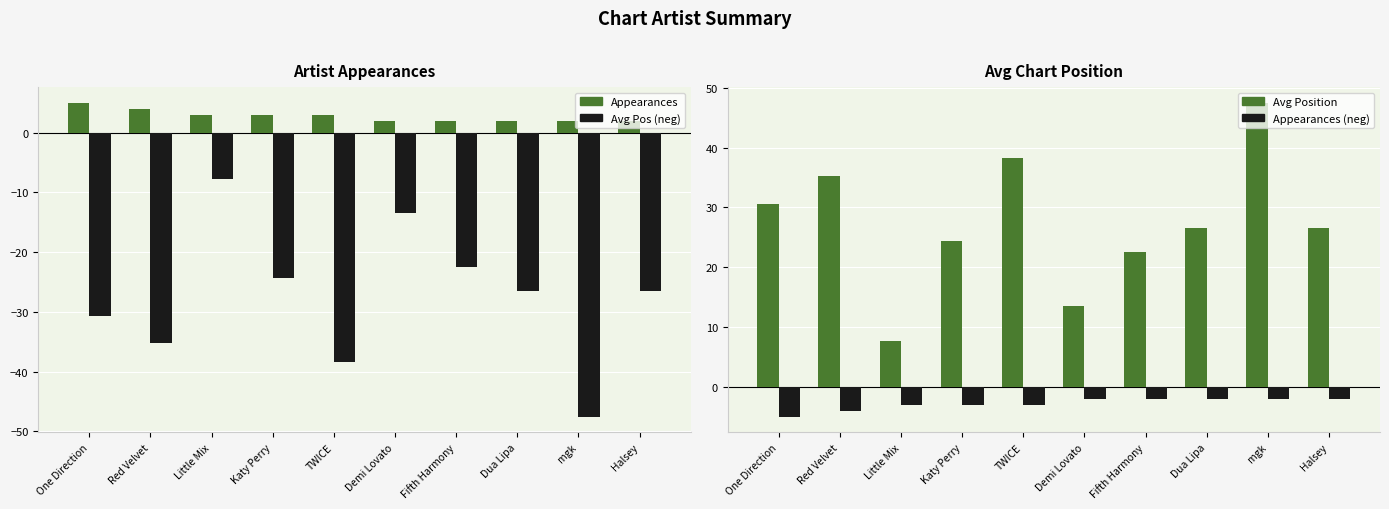

Where is Avg Position (neg) nearest to the value -27?

Dua Lipa